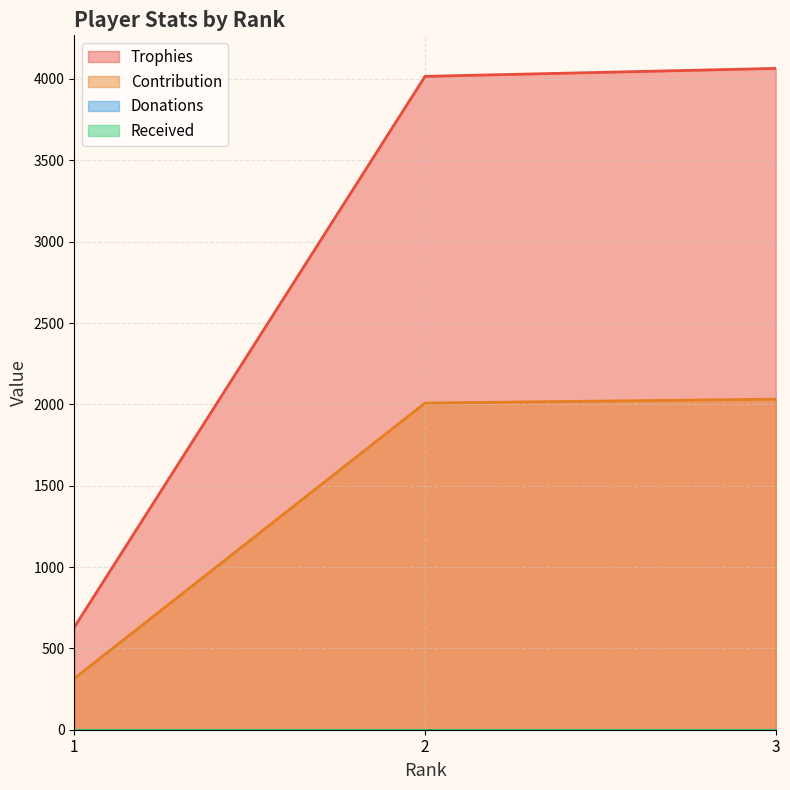

What is the spread (max minus min) of values at 1?

315